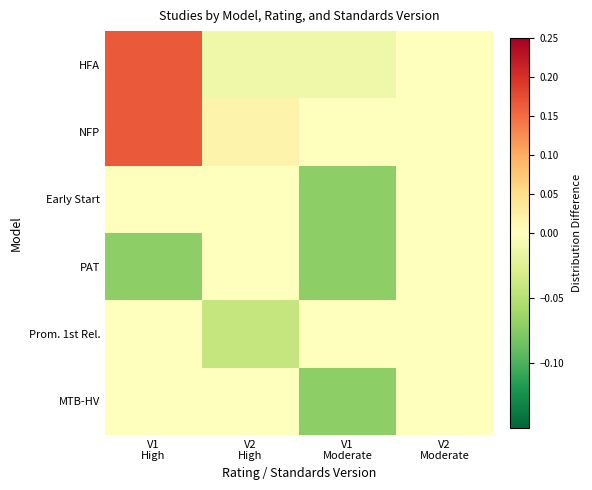

What is the minimum value shown in the chart?

-0.1